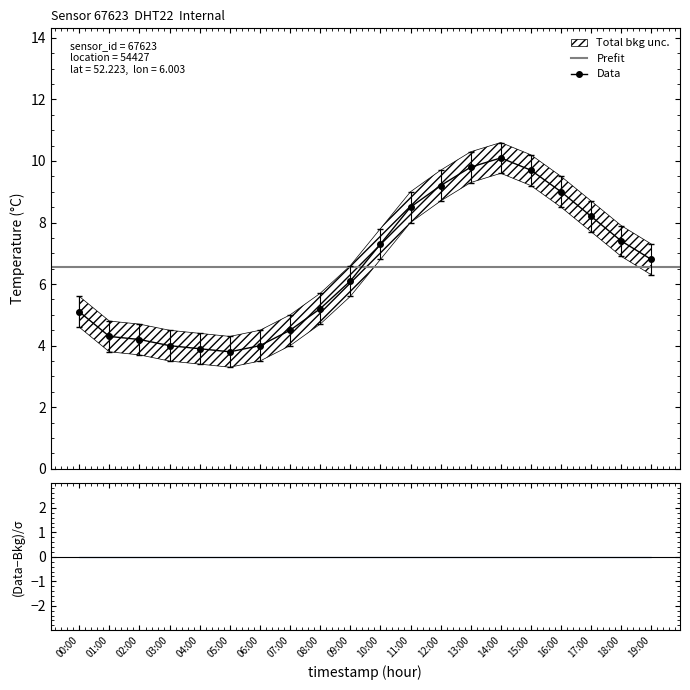

What is the approximate value at 05:00?

3.8